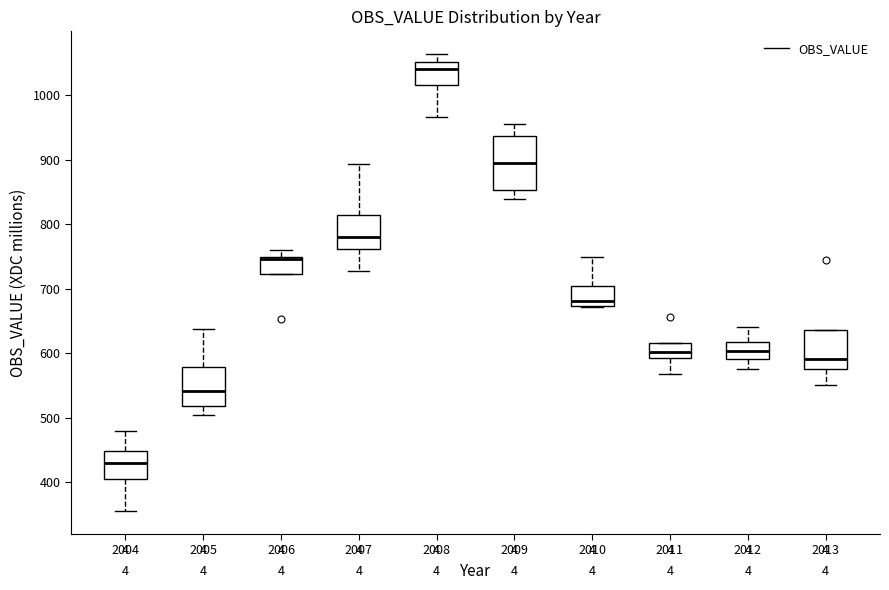

Where does the median line of the box at x = 2007 sit on the y-axis? The values are not printed on the chart, so give them approximately, as read against the axis.

780